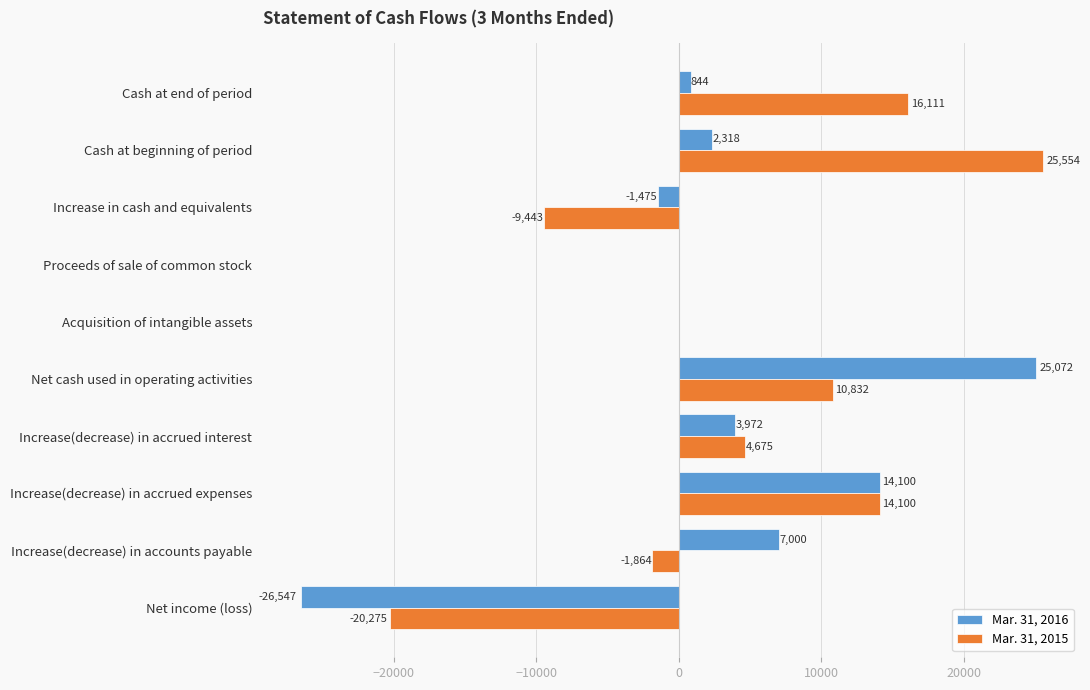

What is the greatest value displayed?

25554